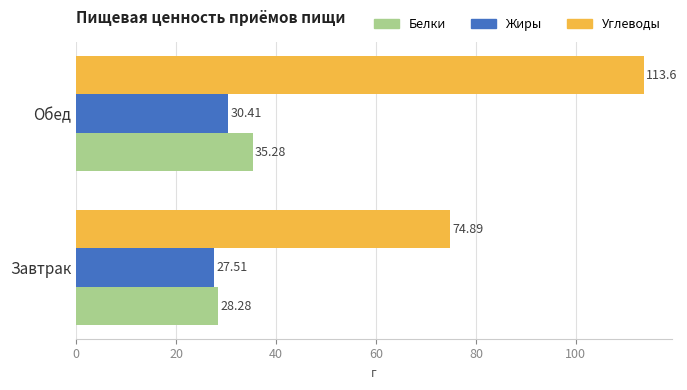

Which category has the lowest value in the Углеводы series?

Завтрак